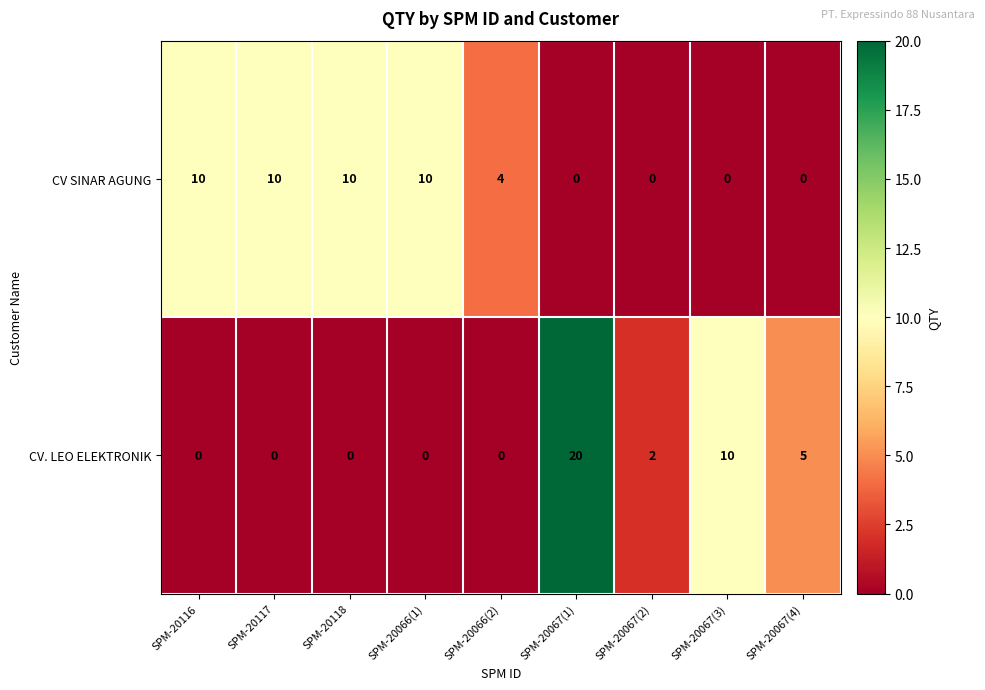

Is the value of CV. LEO ELEKTRONIK at SPM-20067(2) greater than the value of CV SINAR AGUNG at SPM-20066(1)?

No